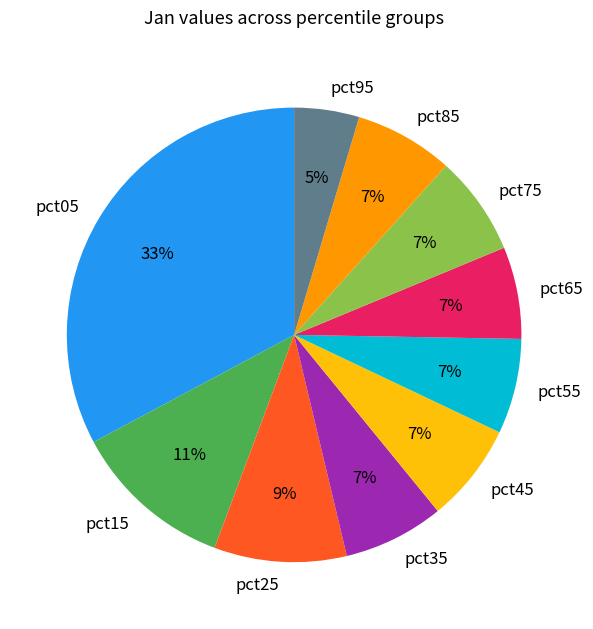

Count the number of slices in the pie.

10